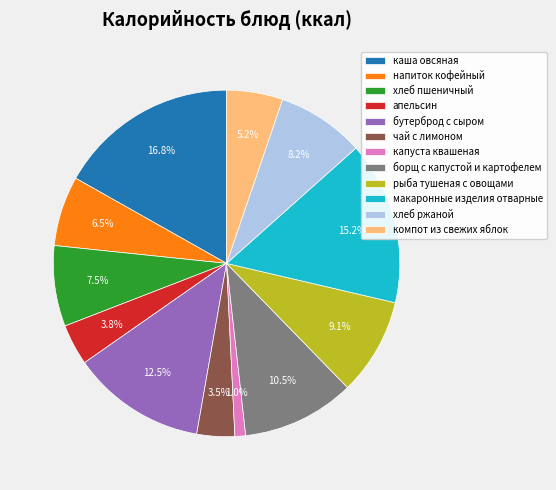

To the nearest percent, what is the combined percentage of макаронные изделия отварные and апельсин?

19%